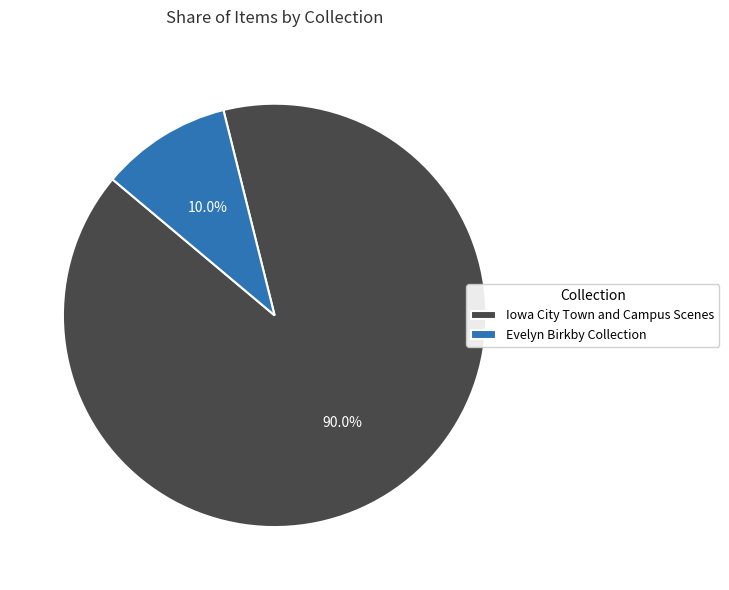

Between Iowa City Town and Campus Scenes and Evelyn Birkby Collection, which is larger?

Iowa City Town and Campus Scenes